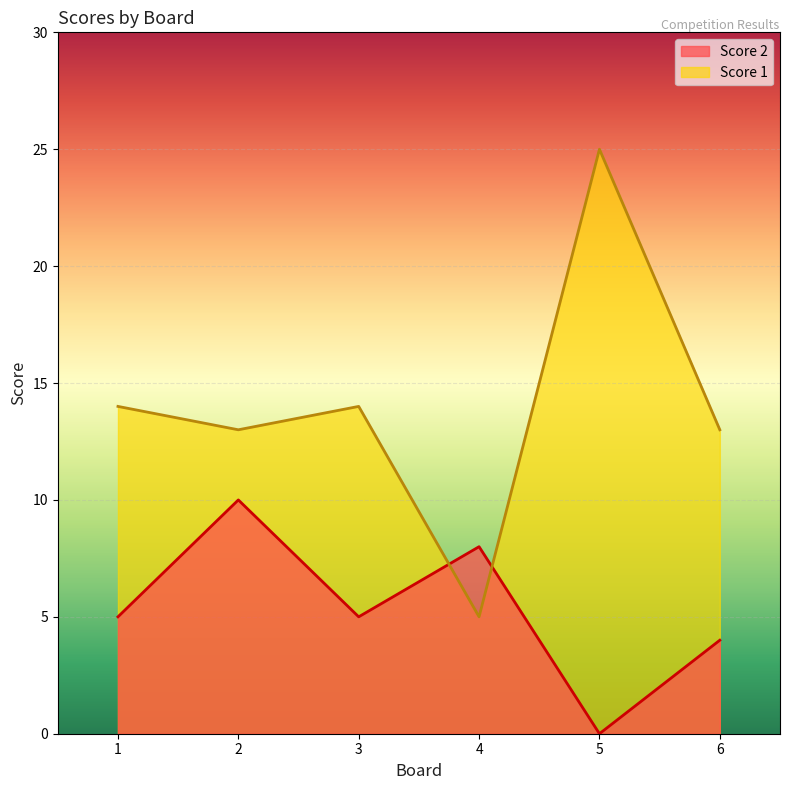

How many times do Score 2 and Score 1 cross each other?

2